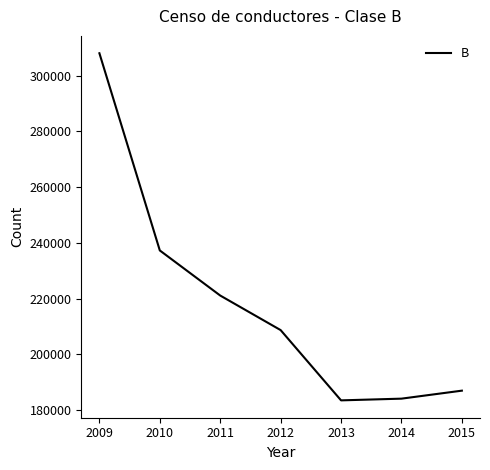

What is the smallest value displayed?

183471